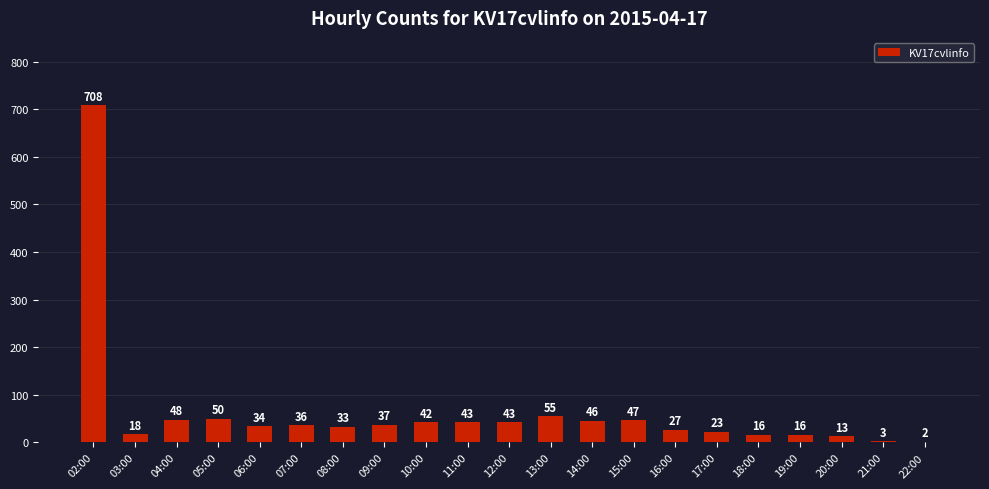

Approximately how many times larger is the value at 17:00 compared to 13:00?

0.4